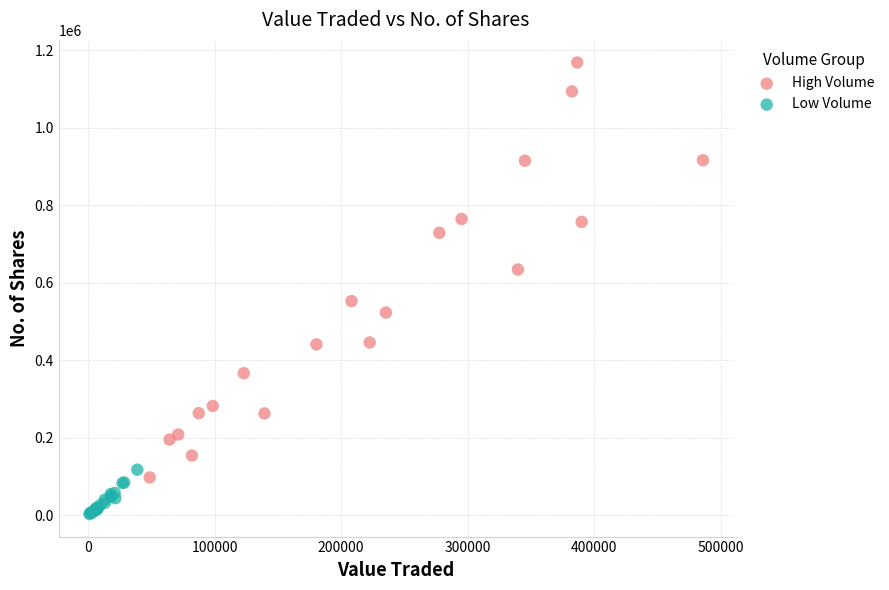

Which series has the widest spread of Y values?

High Volume